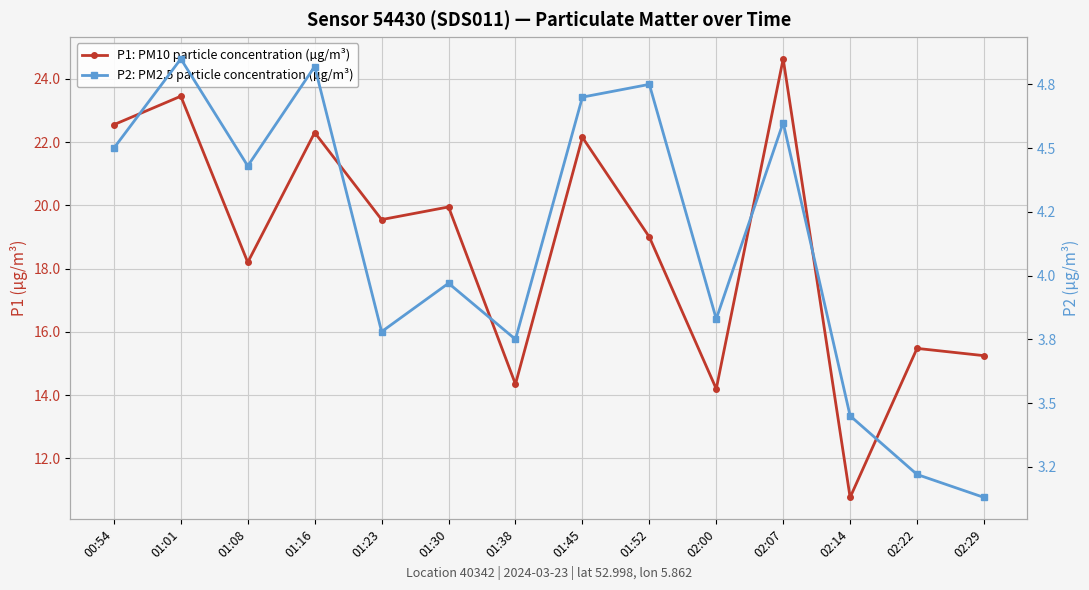

What is the average value of the P2: PM2.5 particle concentration (µg/m³) series?

4.1